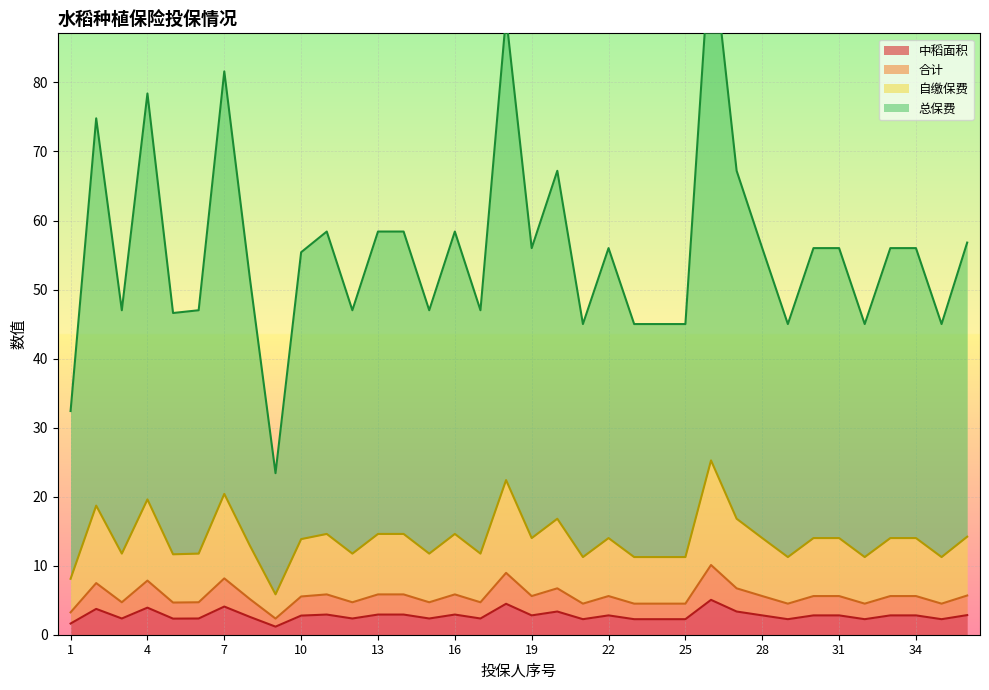

True or false: 中稻面积 has a value of 4.1 at 7.

True